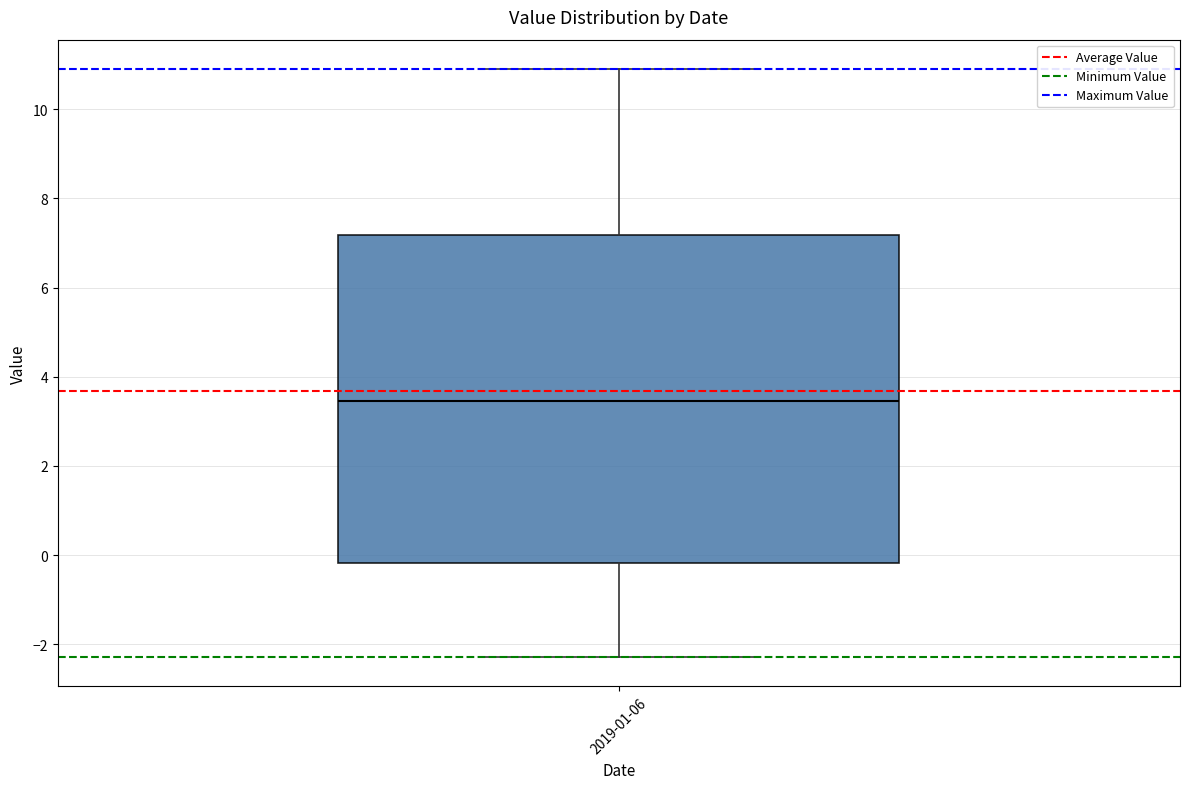

Transcribe this box plot: give where the median line is, the range the box spans, and where the two whiskers end, as read against the y-axis. The values are not printed on the chart, so give them approximately, as read against the axis.

median 3.4, box -0.2 to 7.2, whiskers -2.2 to 11.0